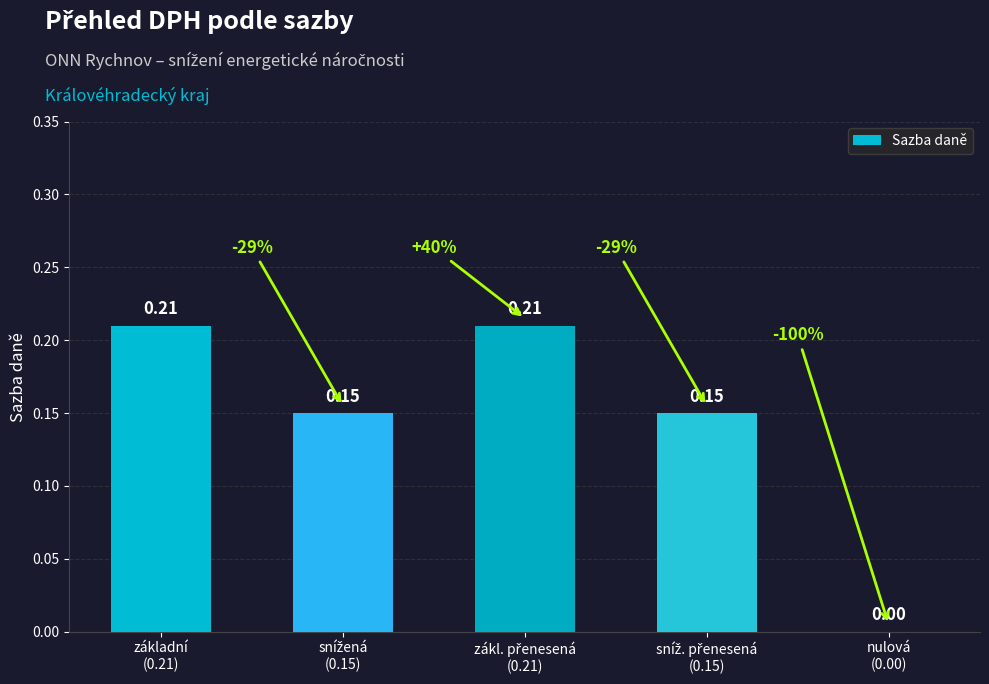

What is the sum of all values?

0.7